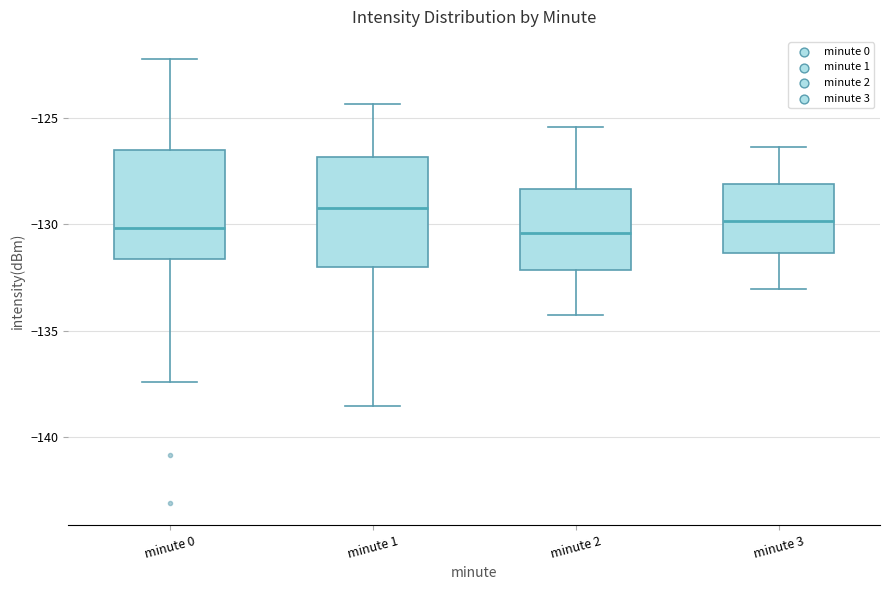

Reading left to right, transcribe this box plot: for each box, give where its median line is, the range the box spans, and where its two whiskers end, as read against the y-axis. The values are not printed on the chart, so give them approximately, as read against the axis.

minute 0: median -130.0, box -131.5 to -126.5, whiskers -137.5 to -122.0
minute 1: median -129.0, box -132.0 to -127.0, whiskers -138.5 to -124.5
minute 2: median -130.5, box -132.0 to -128.5, whiskers -134.0 to -125.5
minute 3: median -130.0, box -131.5 to -128.0, whiskers -133.0 to -126.5